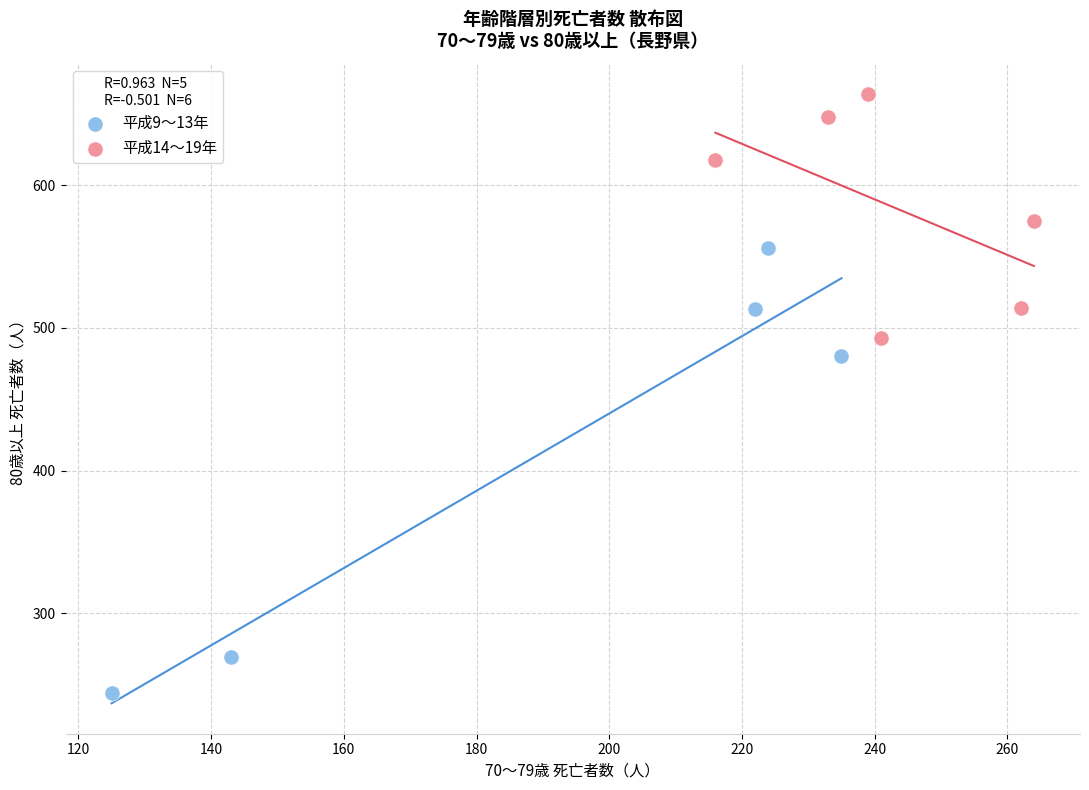

Which series has the widest spread of Y values?

平成9～13年